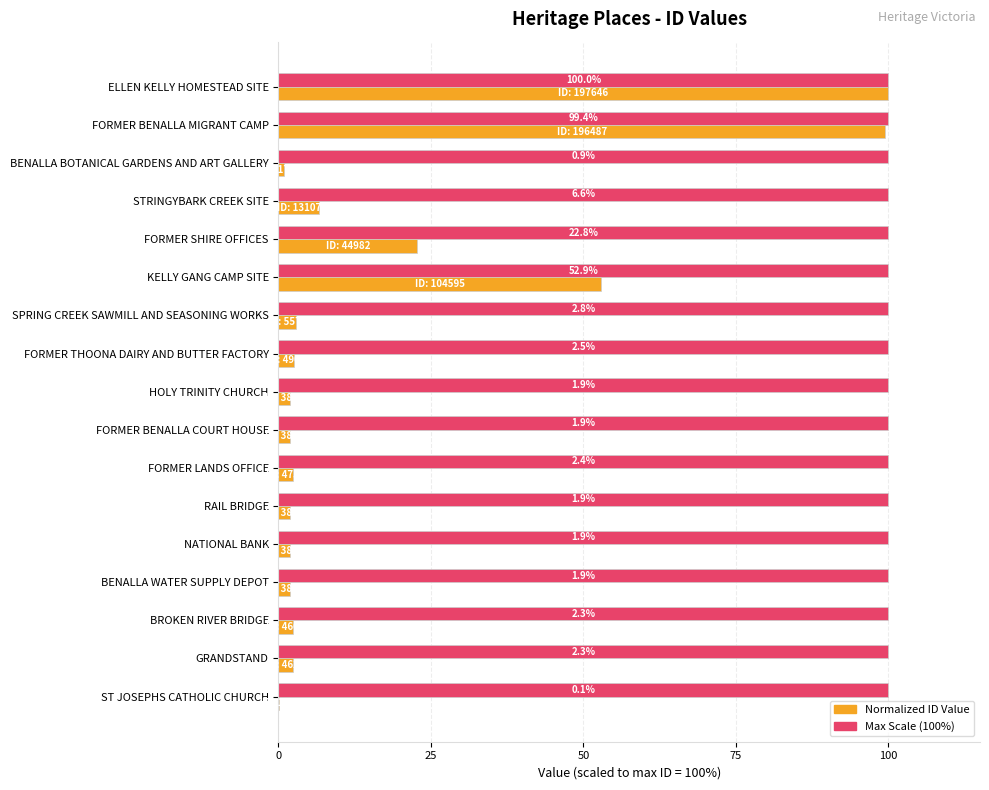

What is the maximum value shown in the chart?

100.0